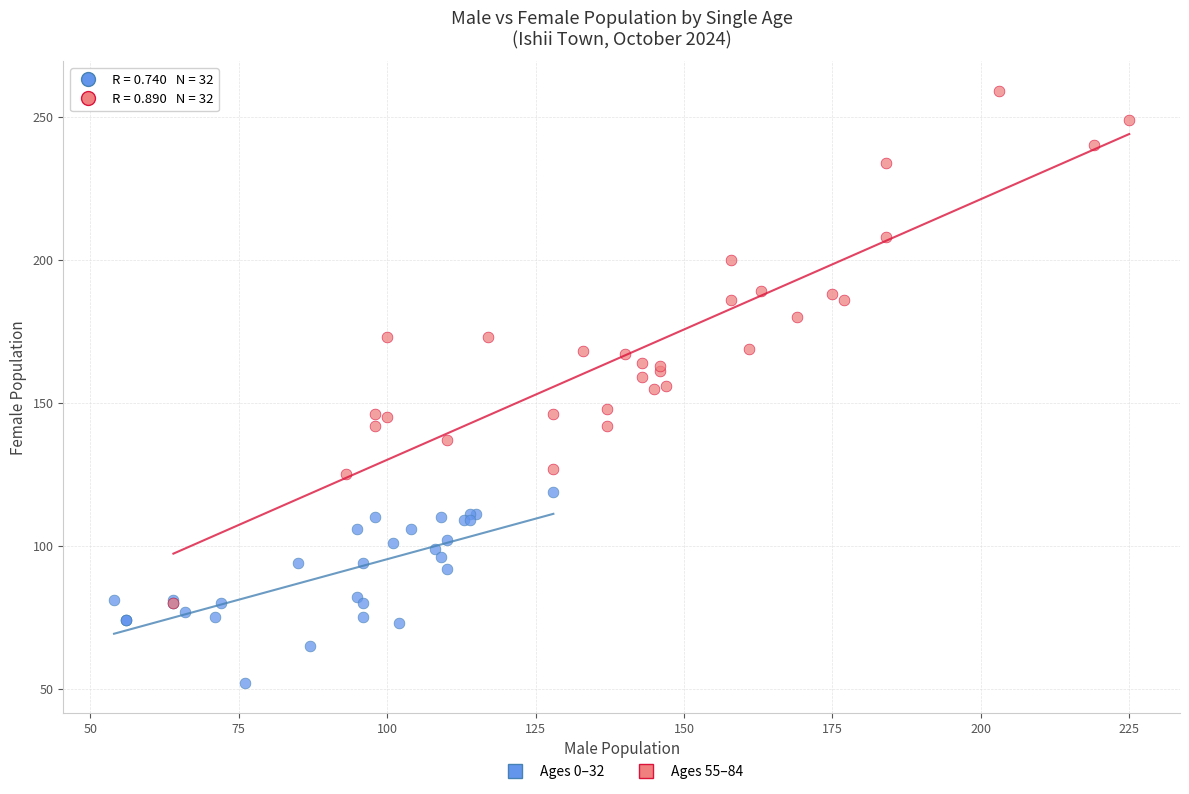

Which series reaches the maximum Y coordinate?

Ages 55–84